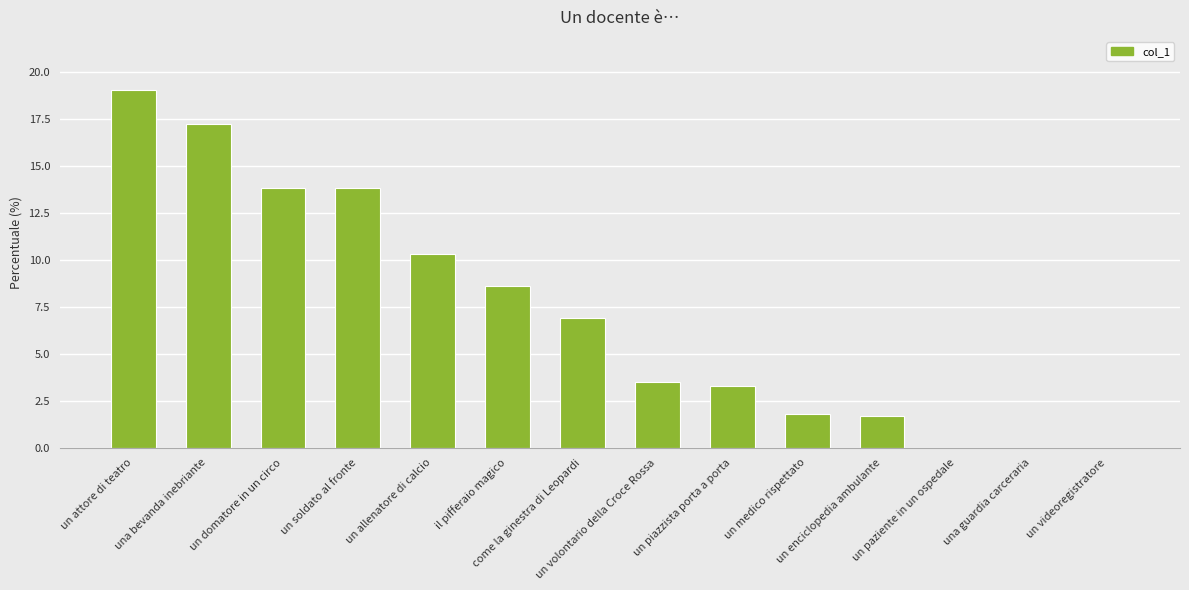

Does the chart contain stacked bars?

No